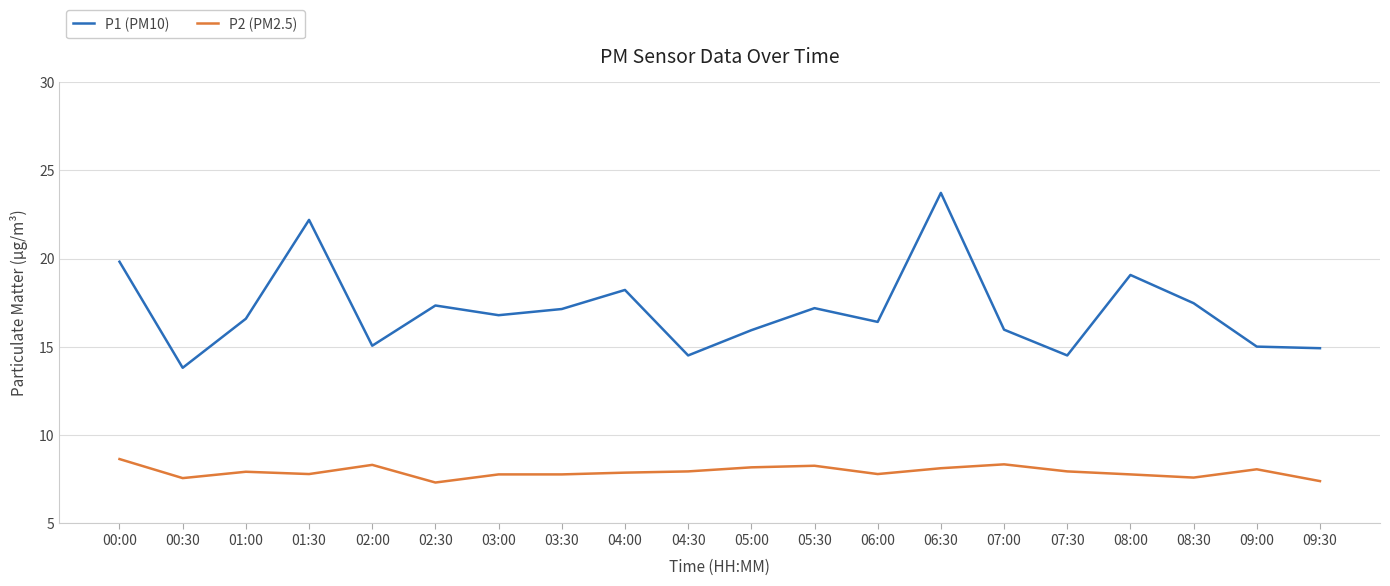

Does the chart display data point markers on the line(s)?

No